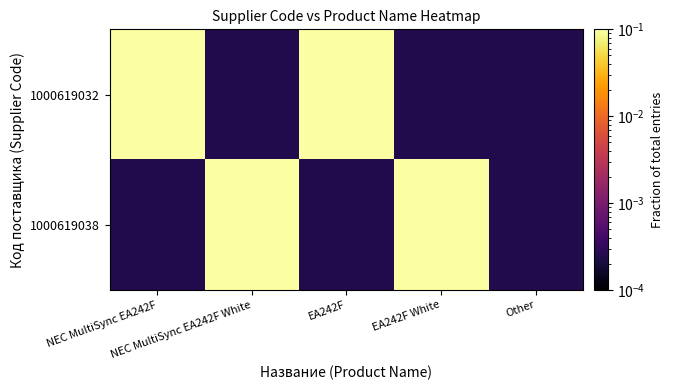

At which category is the sum across all series the highest?

NEC MultiSync EA242F